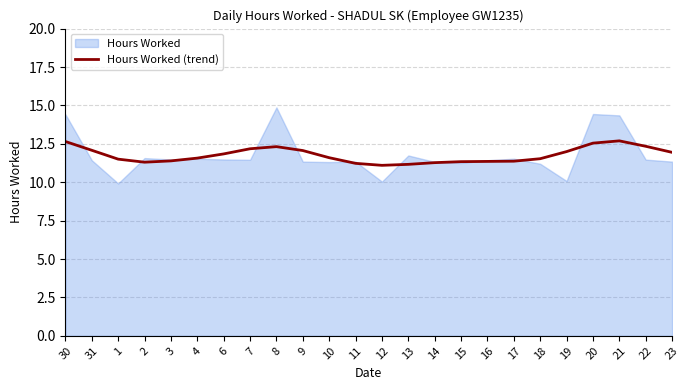

The value of Hours Worked (trend) at 19 is 12.0. True or false?

True